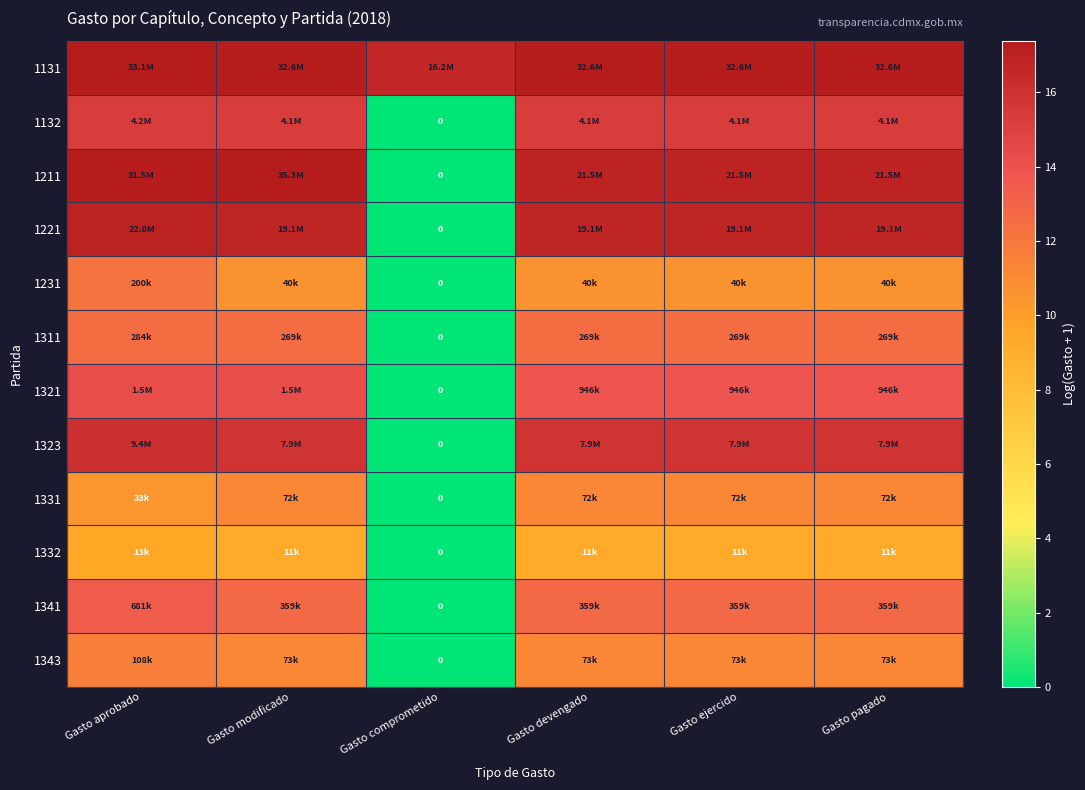

Rank the series by their maximum value, from lowest to highest.

1332, 1331, 1343, 1231, 1311, 1341, 1321, 1132, 1323, 1221, 1131, 1211